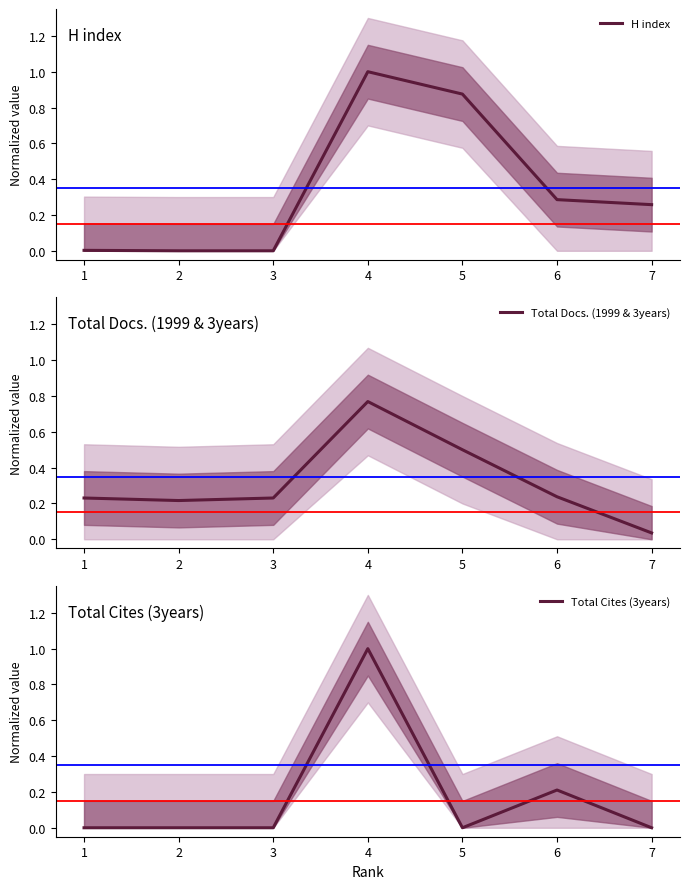

Reading left to right, transcribe all the data shown in this chart.

H index: 7=0.3	6=0.3	5=0.9	4=1.0	3=0.0	2=0.0	1=0.0
Total Docs. (1999 & 3years): 7=0.0	6=0.2	5=0.5	4=0.8	3=0.2	2=0.2	1=0.2
Total Cites (3years): 7=0.0	6=0.2	5=0.0	4=1.0	3=0.0	2=0.0	1=0.0